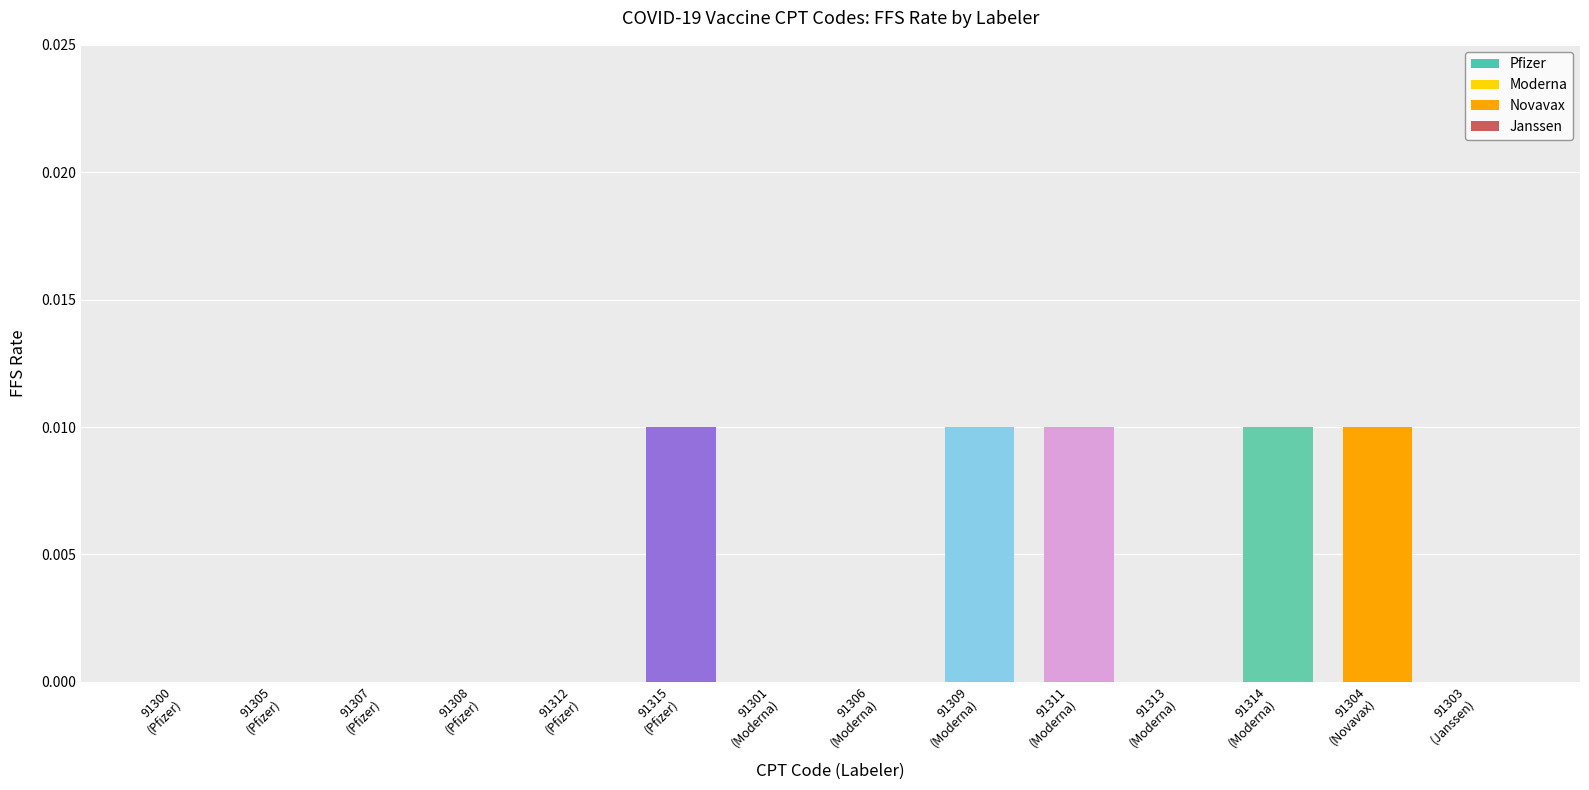

Are the bars horizontal?

No